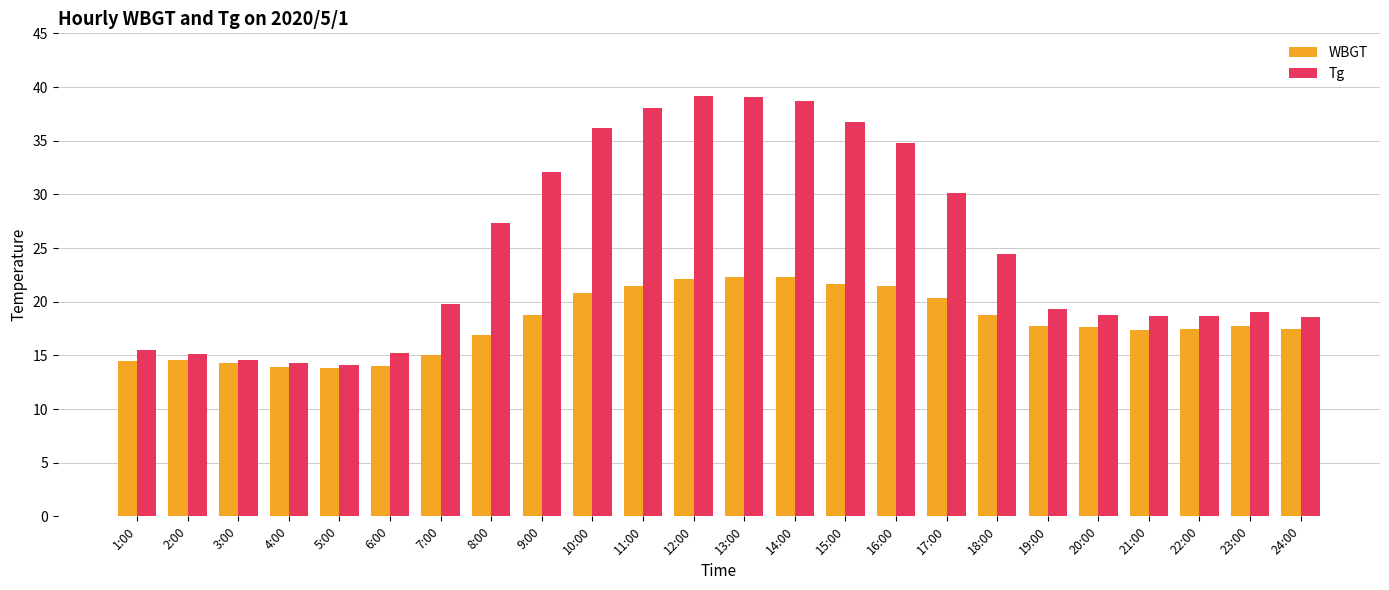

What is the difference between the highest and lowest values at 23:00?

1.3